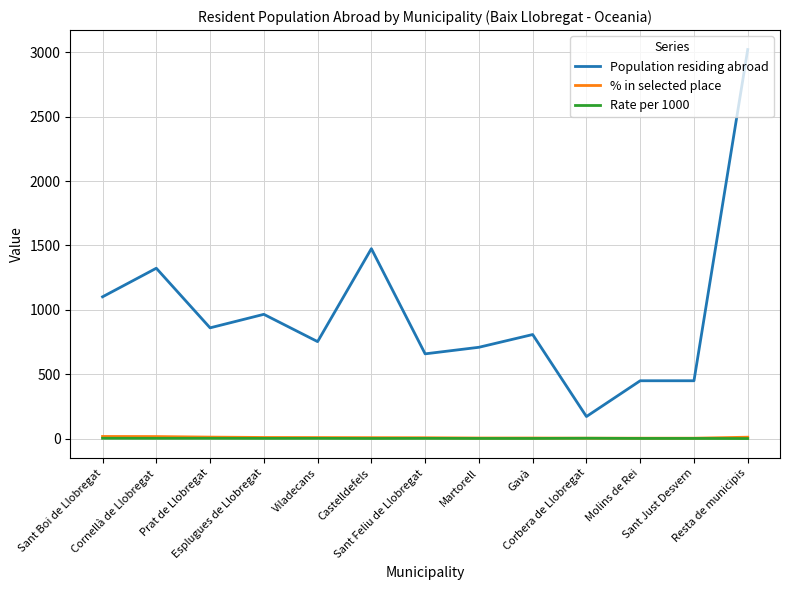

At which category is the sum across all series the highest?

Resta de municipis